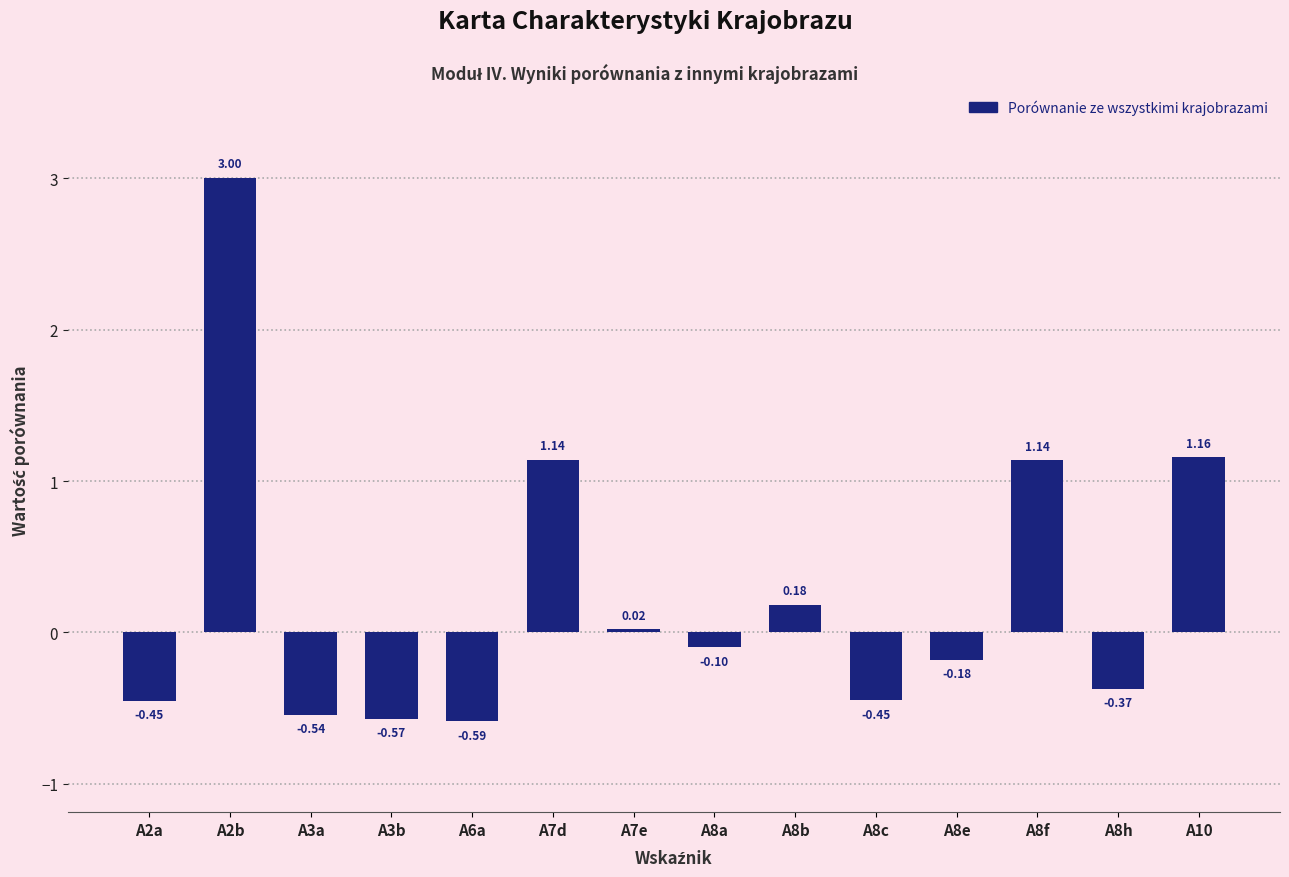

Between A8f and A8e, which is larger?

A8f